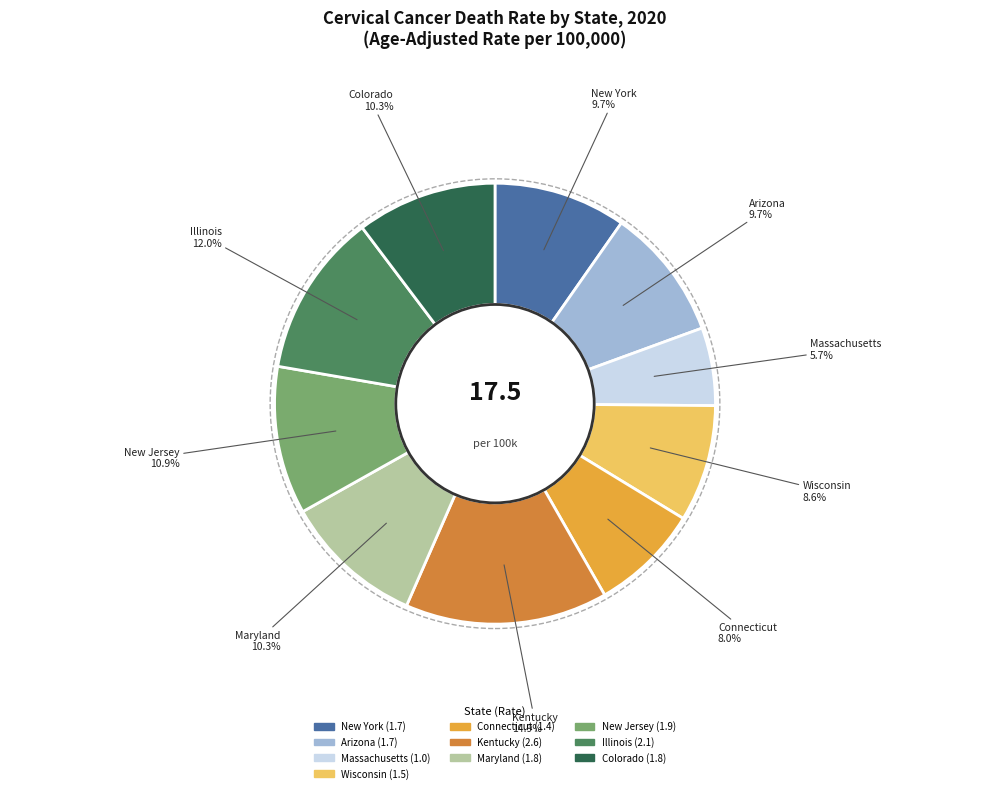

What percentage is NOT represented by Illinois?

88.0%